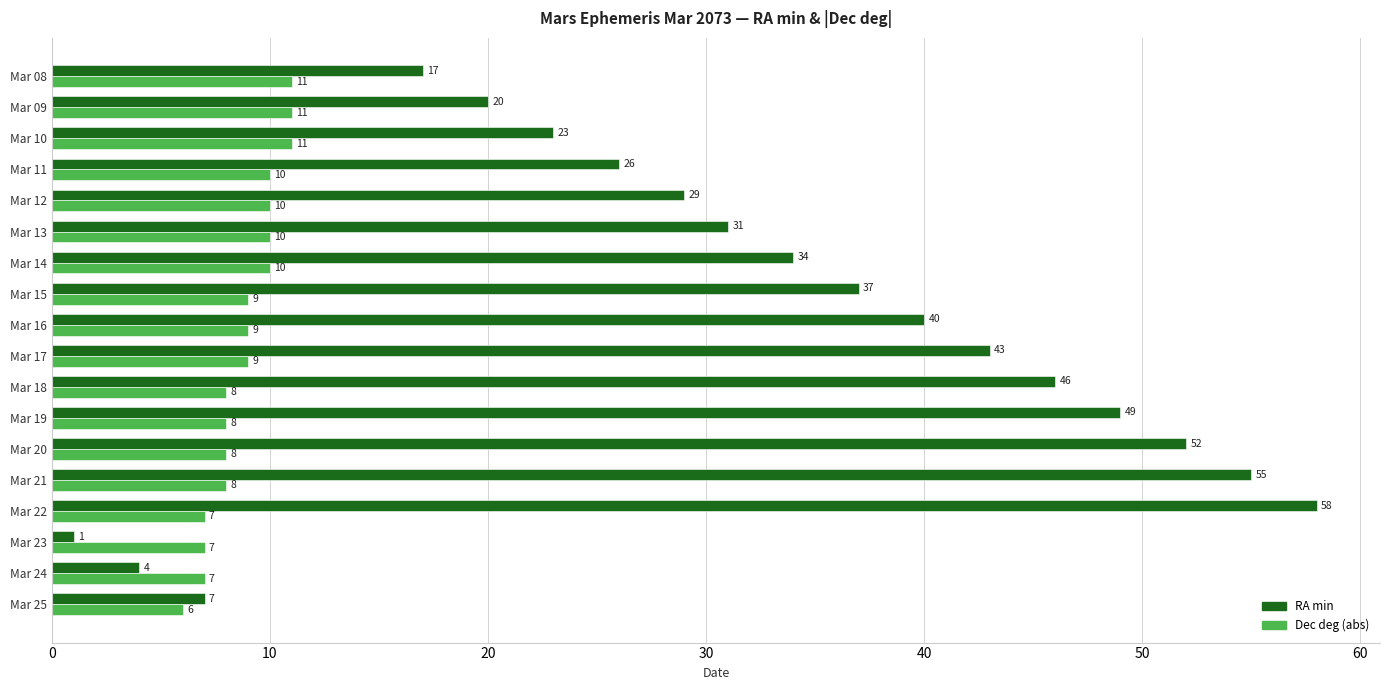

The value of RA min at Mar 19 is 15. True or false?

False